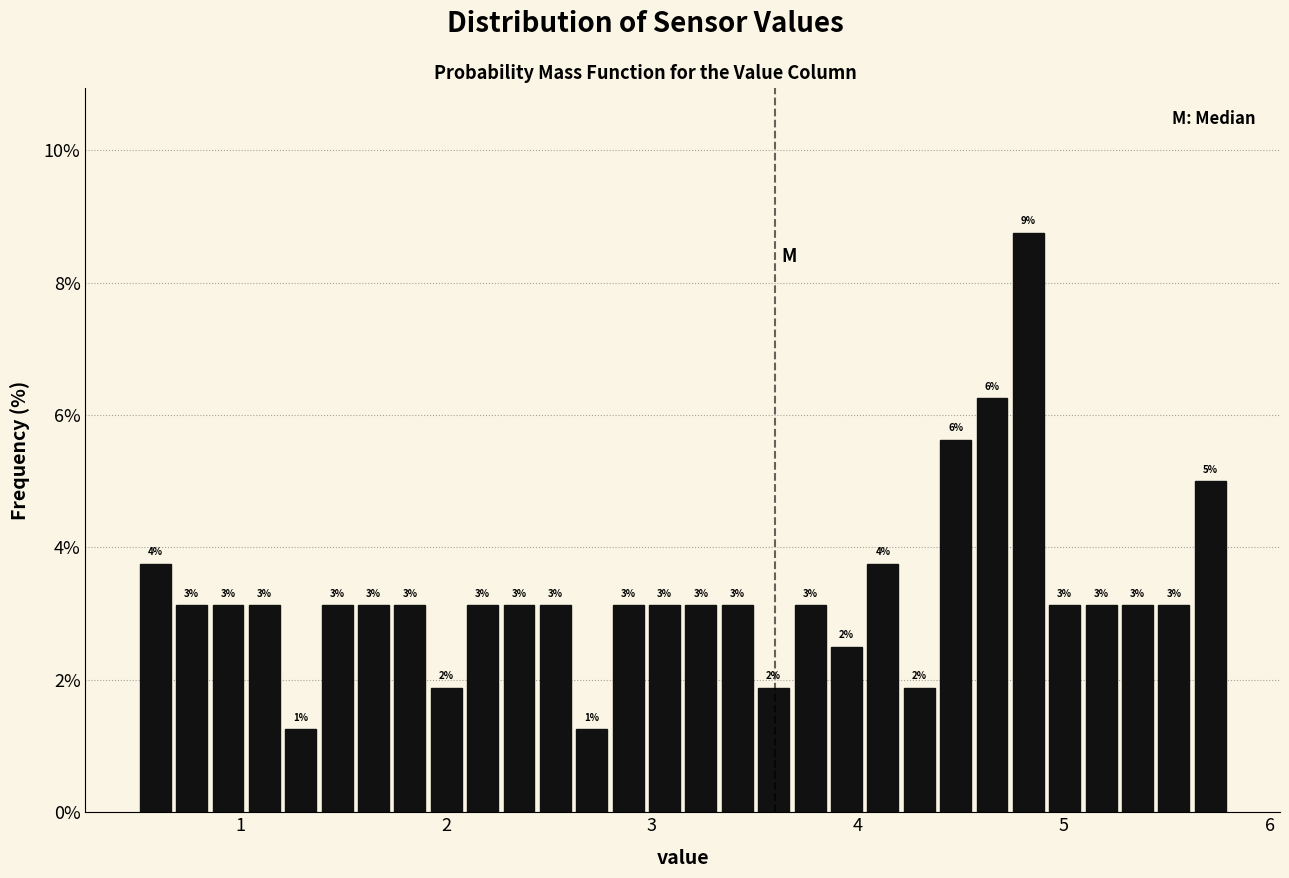

Around what value on the x-axis is the tallest bar? Give the approximate position of its centre, as read against the axis.

4.8